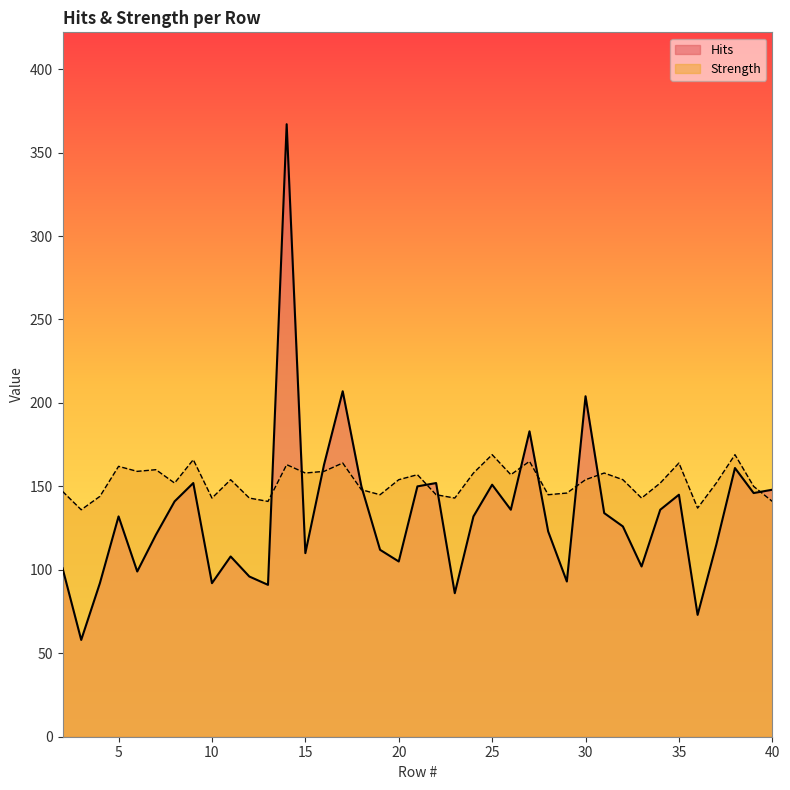

Count the number of data series in this chart.

2